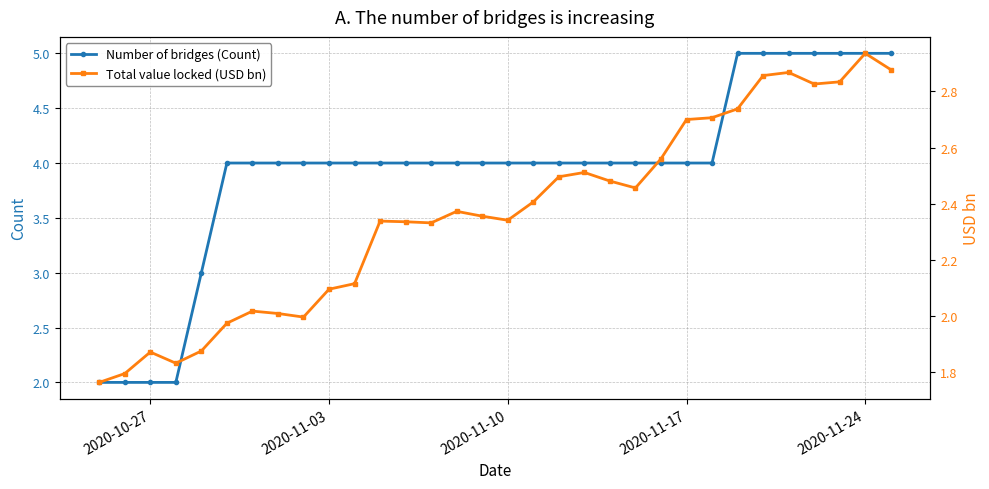

What is the highest value of the Number of bridges (Count) series?

5